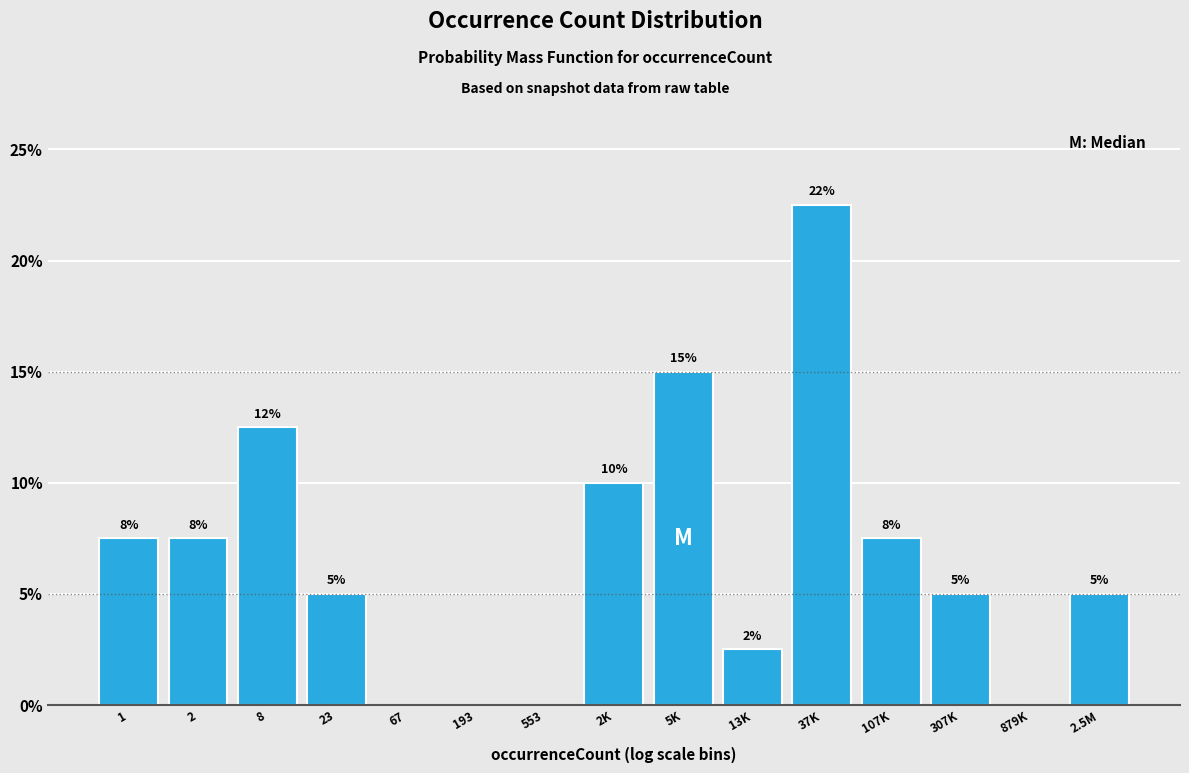

Are the bars horizontal?

No